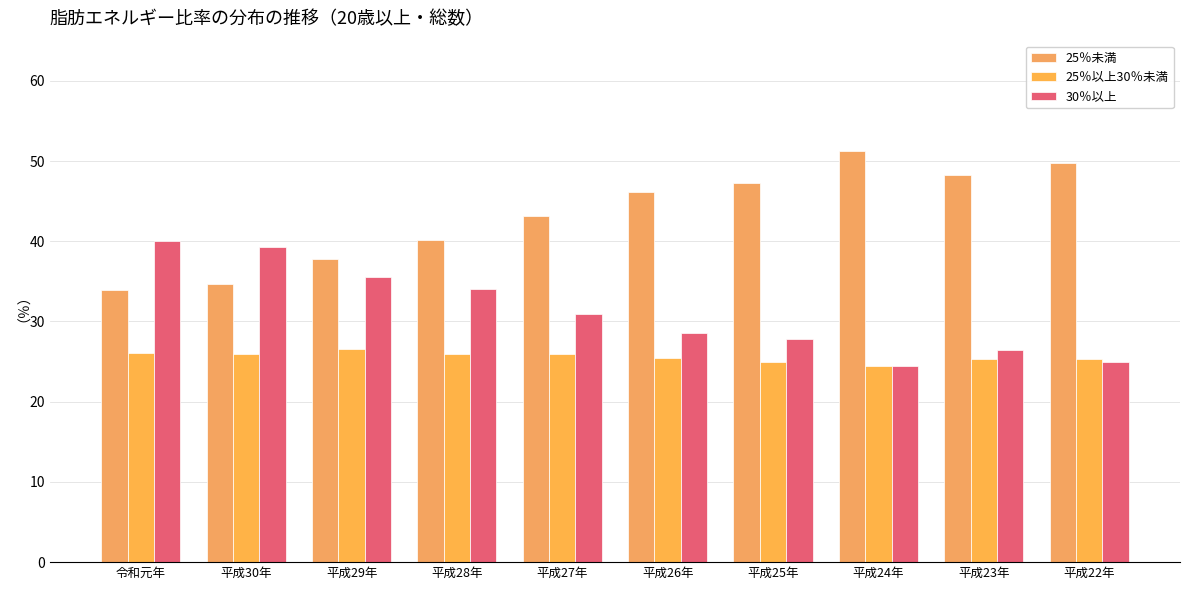

List the series in order of their peak value, lowest first.

25％以上30％未満, 30％以上, 25％未満